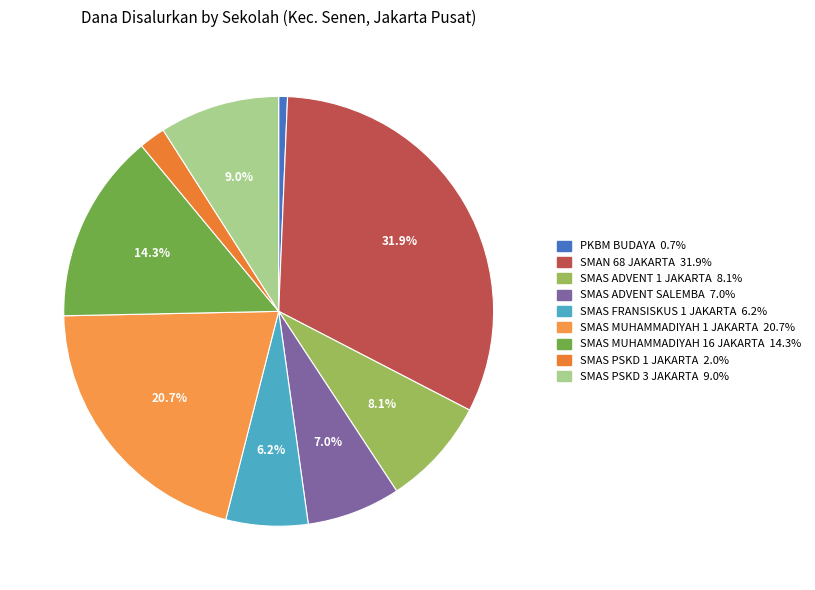

Count the number of slices in the pie.

9